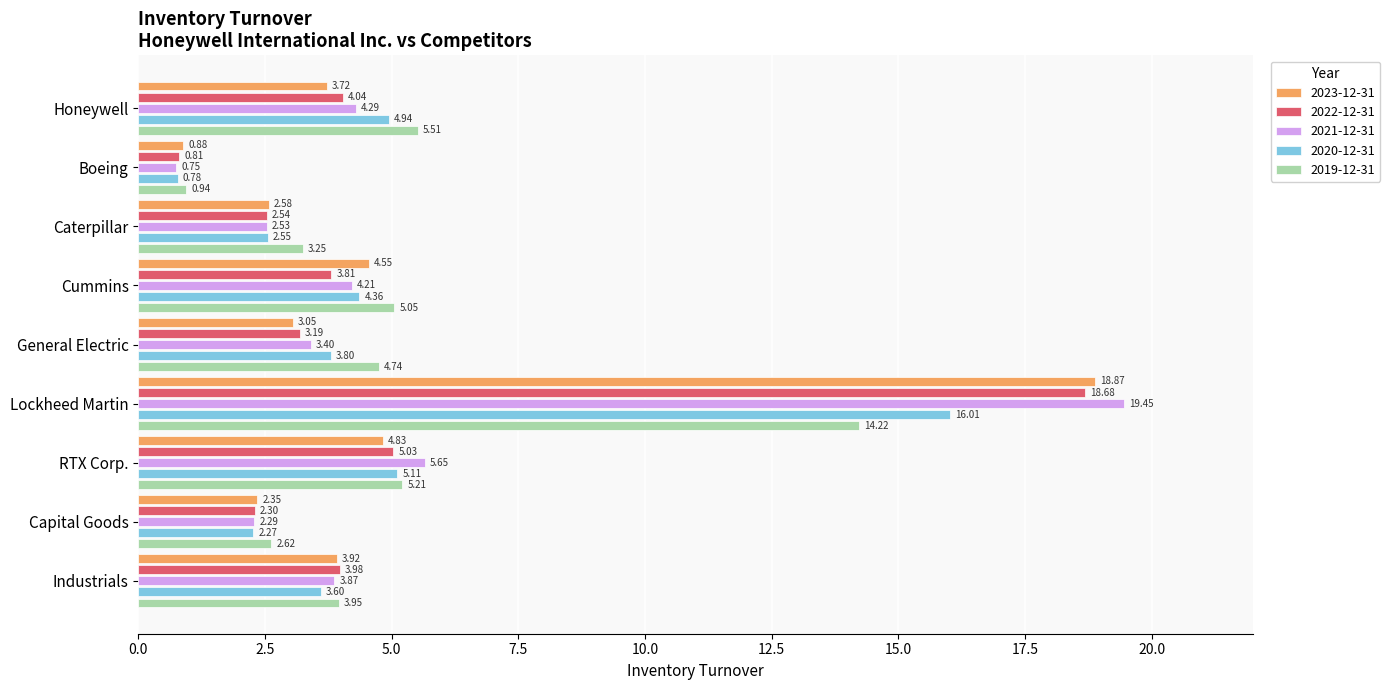

Which series has the widest spread of values?

2021-12-31